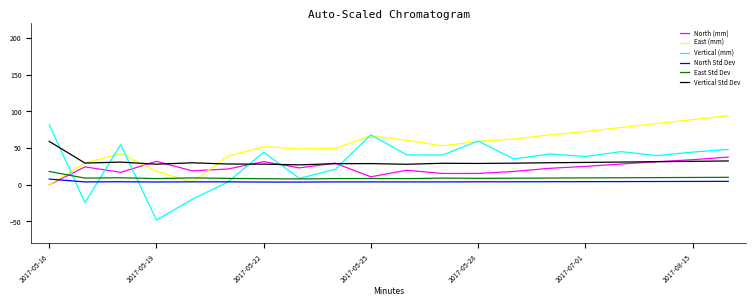

After their last crossing, which series has the higher values: East (mm) or East Std Dev?

East (mm)